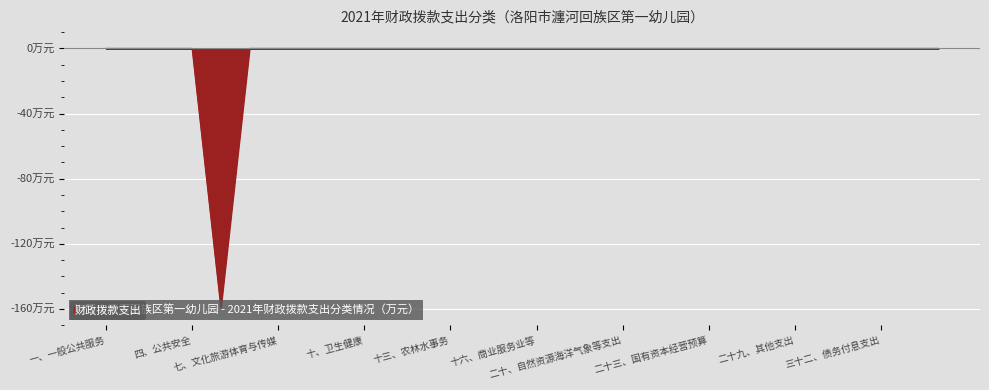

Reading left to right, what are all the values shown in this chart?

0.0	0.0	0.0	0.0	-159.0	0.0	0.0	0.0	0.0	0.0	0.0	0.0	0.0	0.0	0.0	0.0	0.0	0.0	0.0	0.0	0.0	0.0	0.0	0.0	0.0	0.0	0.0	0.0	0.0	0.0